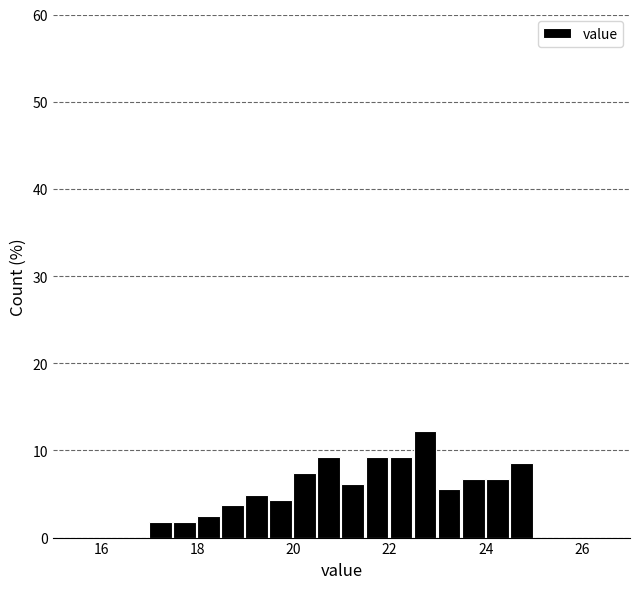

Read against the x-axis, roughly where is the centre of the tallest bar?

22.8